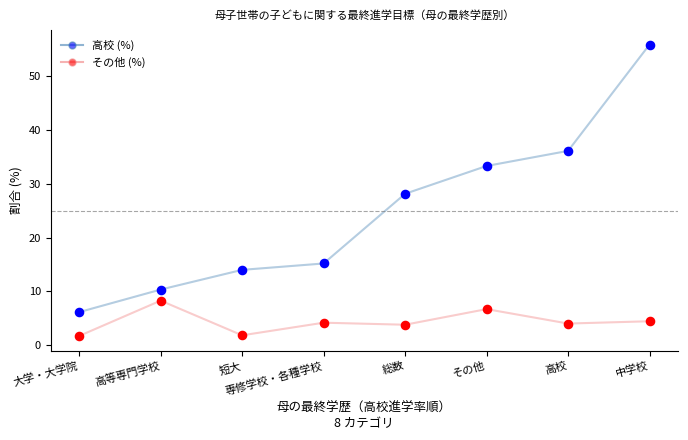

What are all the series names shown in the legend?

高校 (%), その他 (%)